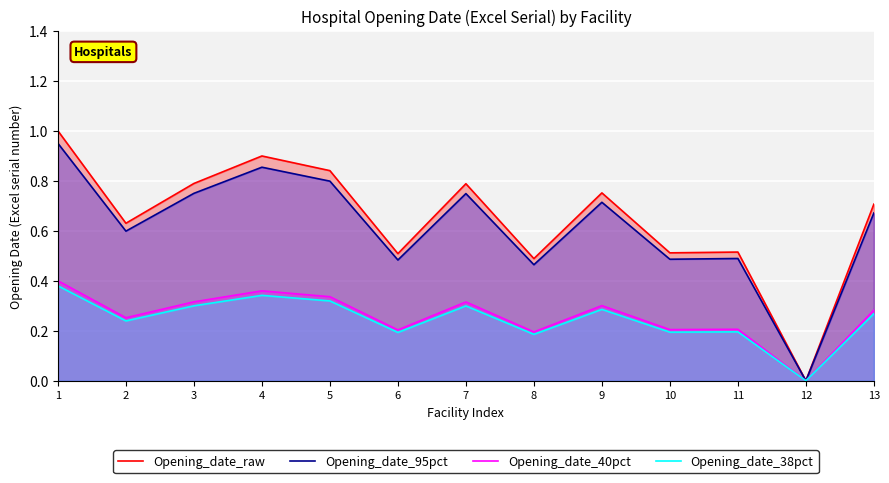

True or false: Opening_date_40pct and Opening_date_raw cross at least once.

False